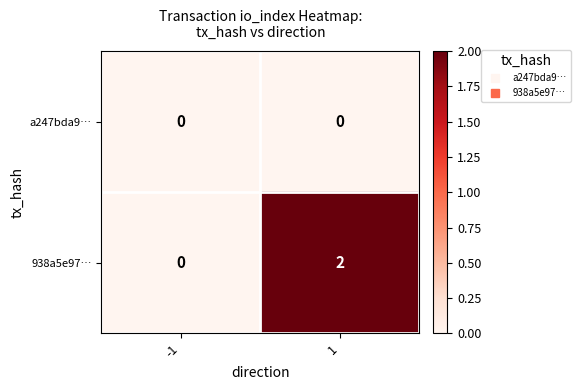

Rank the series at 1 from highest to lowest value.

938a5e97…, a247bda9…